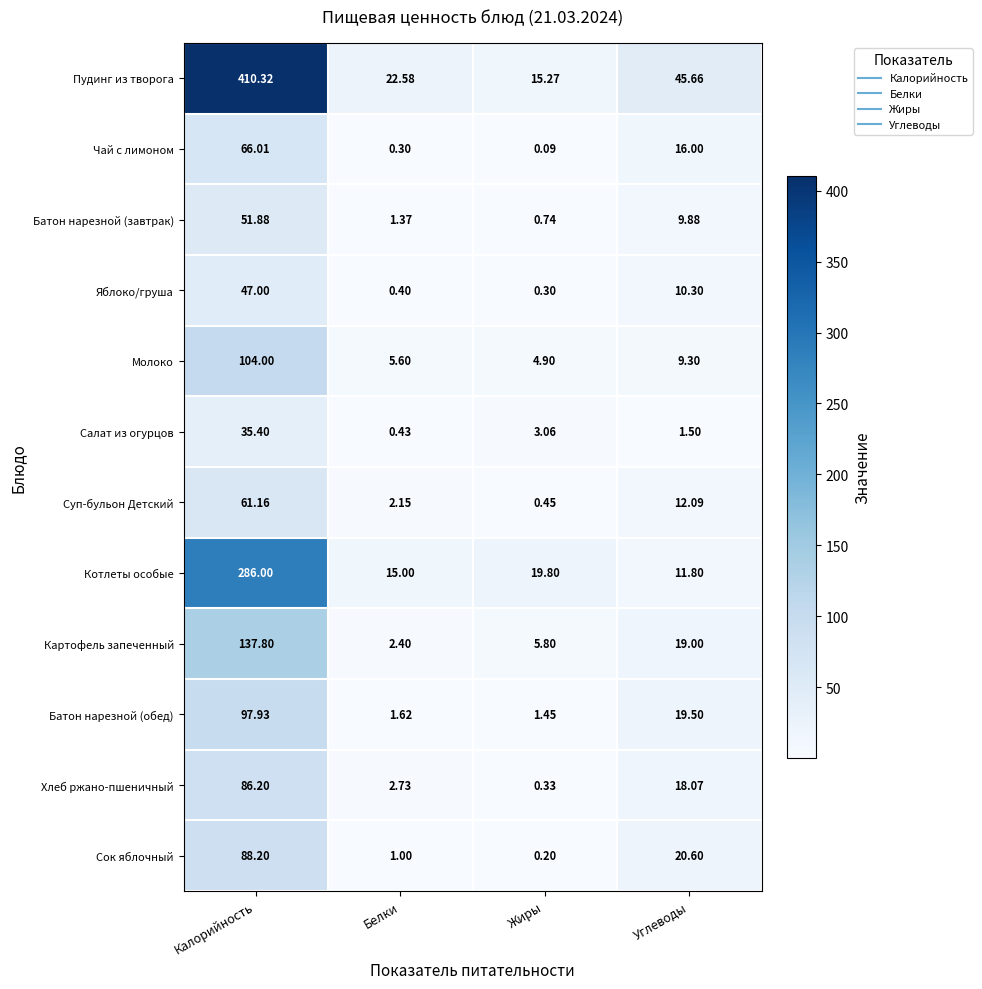

What is the difference between the highest and lowest values at Калорийность?

374.9